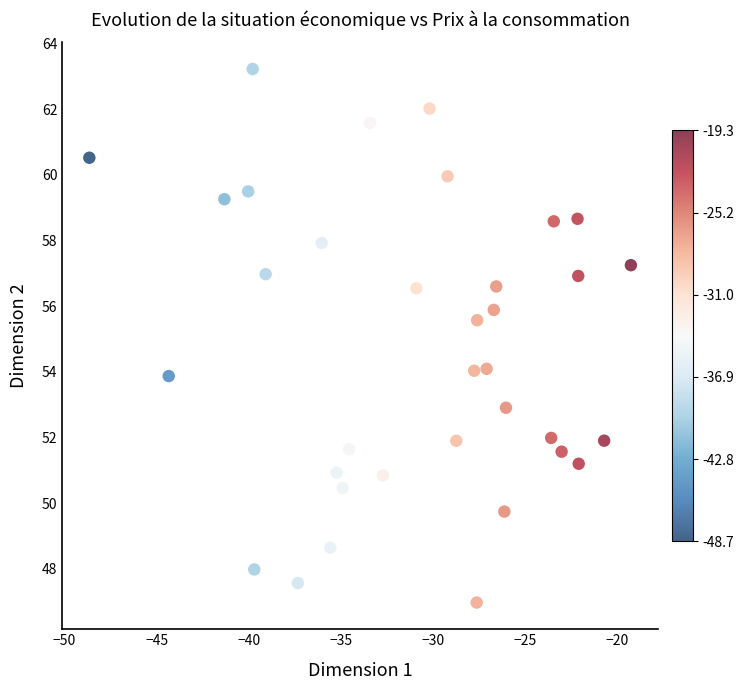

What is the range of Y values (max minus min)?

16.3